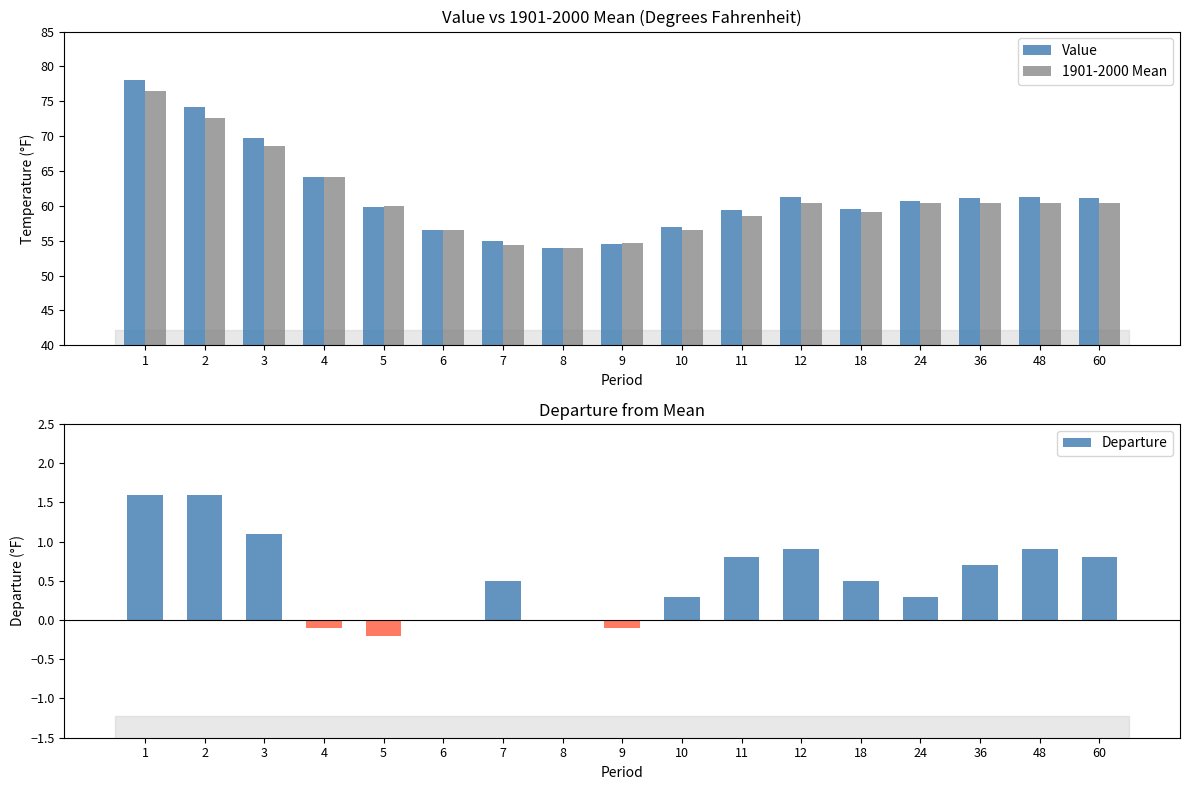

What is the sum of all 1901-2000 Mean values?

1037.8